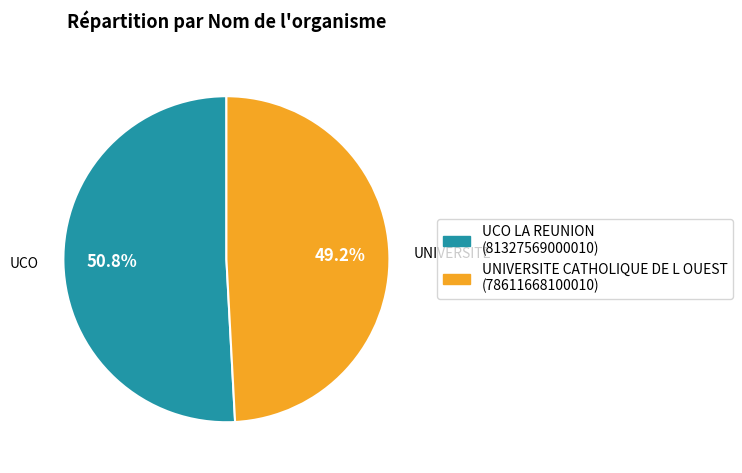

To the nearest percent, what is the average slice percentage?

50%